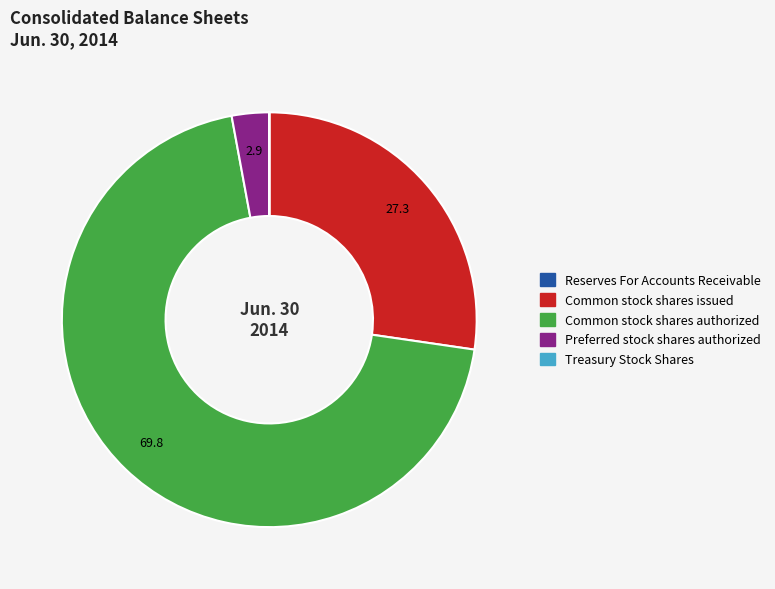

Do Common stock shares authorized and Preferred stock shares authorized together represent more than half of the pie?

Yes